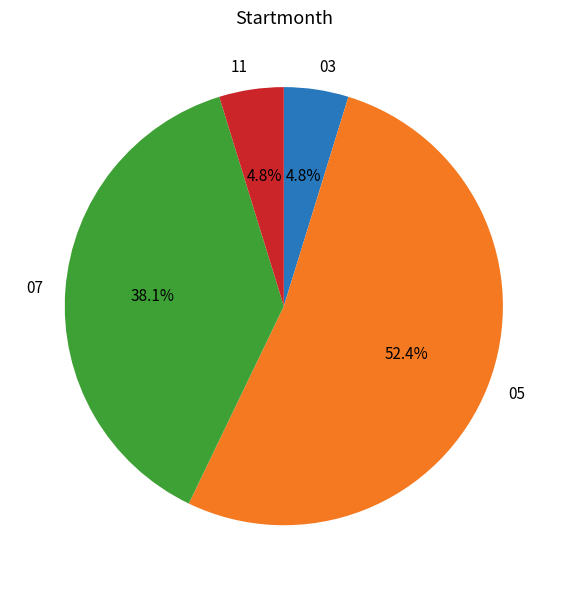

What portion of the pie excludes 07?

61.9%